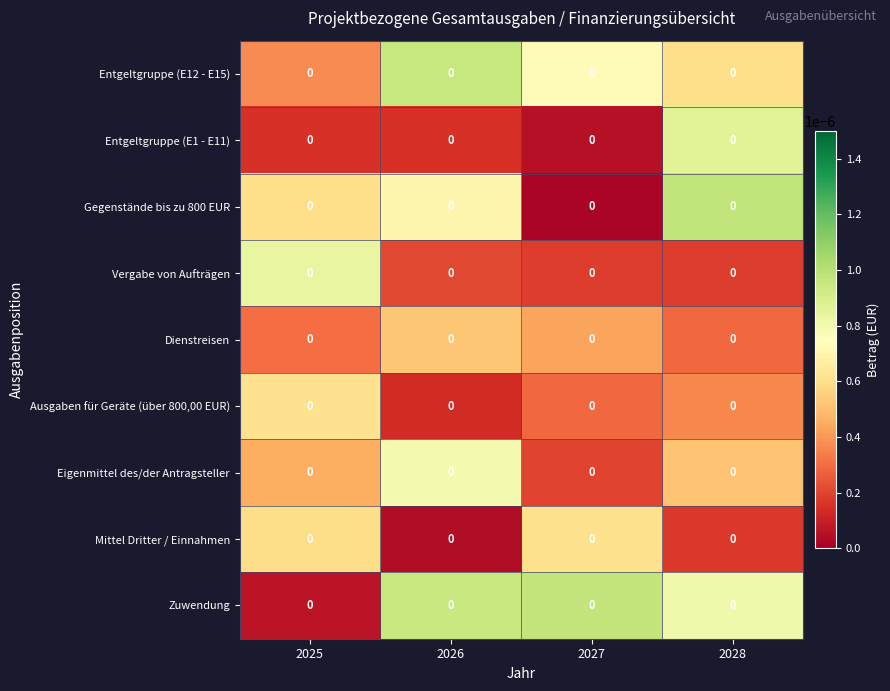

Which has a higher value, 2025 or 2027?

2027